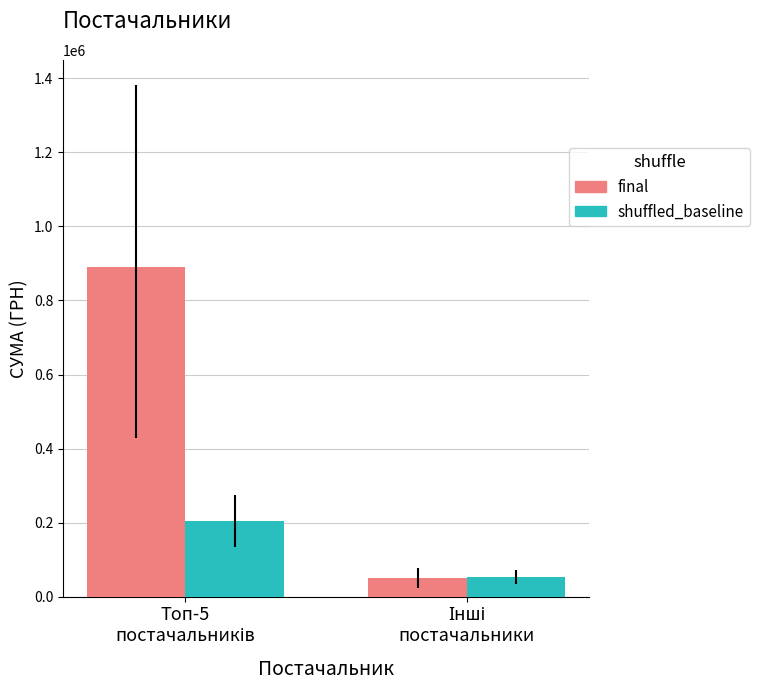

What is the average value of the final series?

470473.7